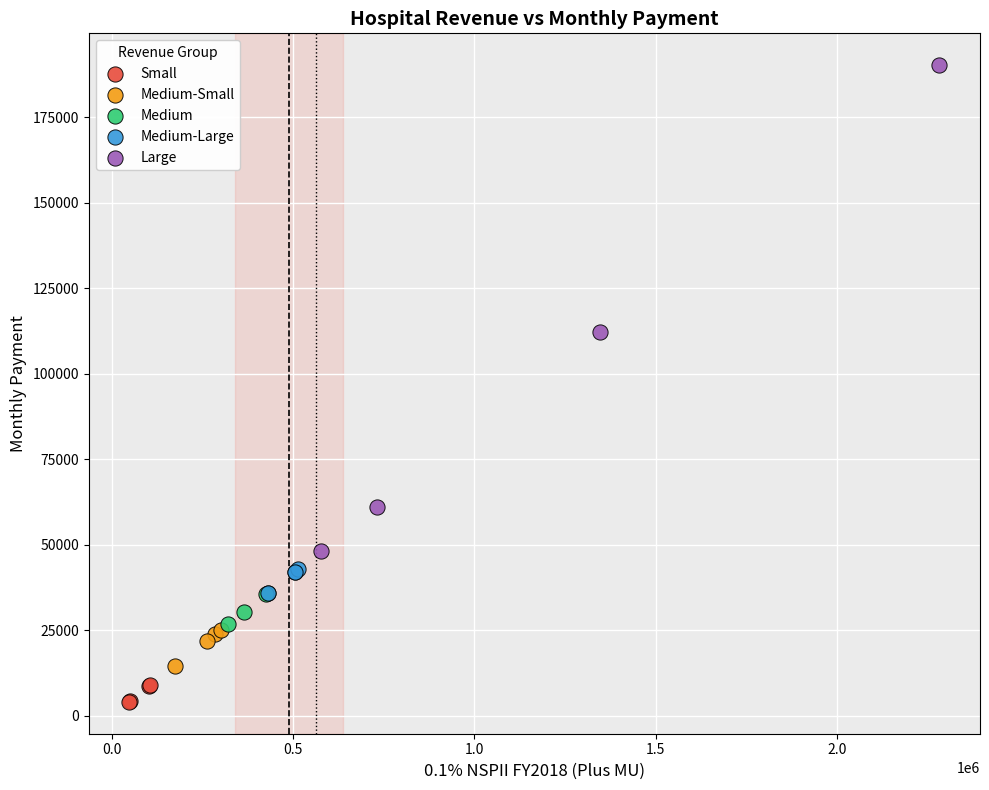

Which series reaches the minimum Y coordinate?

Small